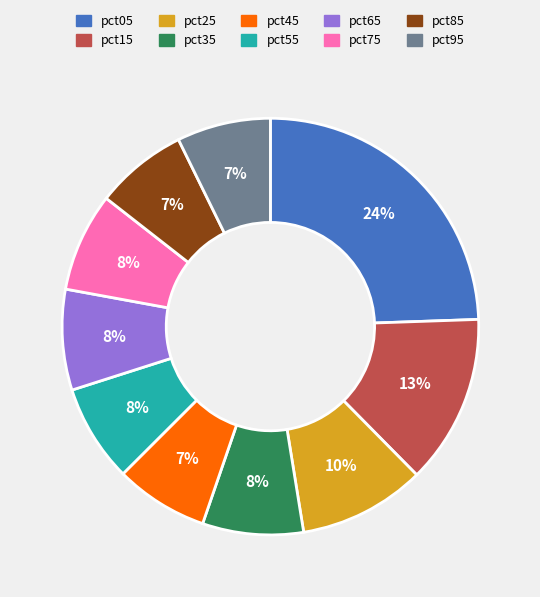

What percentage is the pct35 slice, to the nearest percent?

8%